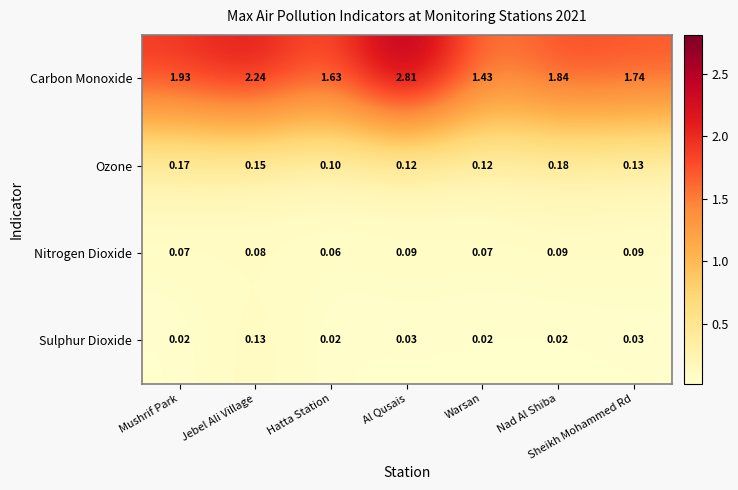

Which series has the widest spread of values?

Carbon Monoxide